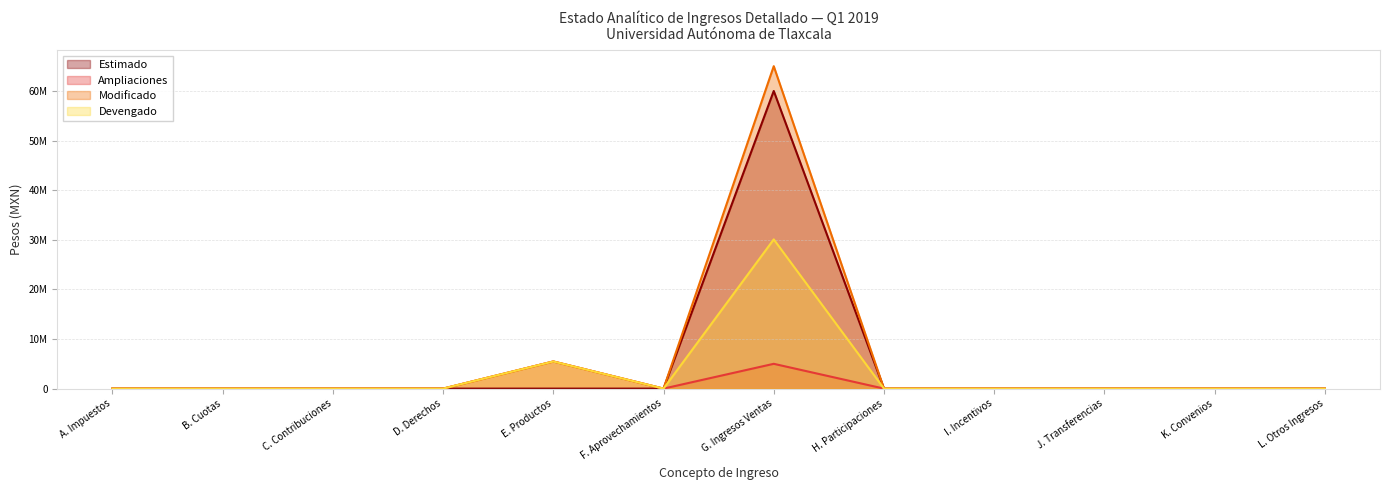

Reading left to right, list all the values displayed in this chart.

Estimado: A. Impuestos=0	B. Cuotas=0	C. Contribuciones=0	D. Derechos=0	E. Productos=0	F. Aprovechamientos=0	G. Ingresos Ventas=60000000	H. Participaciones=0	I. Incentivos=0	J. Transferencias=0	K. Convenios=0	L. Otros Ingresos=0
Ampliaciones: A. Impuestos=0	B. Cuotas=0	C. Contribuciones=0	D. Derechos=0	E. Productos=5471602	F. Aprovechamientos=0	G. Ingresos Ventas=5000000	H. Participaciones=0	I. Incentivos=0	J. Transferencias=0	K. Convenios=0	L. Otros Ingresos=0
Modificado: A. Impuestos=0	B. Cuotas=0	C. Contribuciones=0	D. Derechos=0	E. Productos=5471602	F. Aprovechamientos=0	G. Ingresos Ventas=65000000	H. Participaciones=0	I. Incentivos=0	J. Transferencias=0	K. Convenios=0	L. Otros Ingresos=0
Devengado: A. Impuestos=0	B. Cuotas=0	C. Contribuciones=0	D. Derechos=0	E. Productos=5468258	F. Aprovechamientos=0	G. Ingresos Ventas=30078894	H. Participaciones=0	I. Incentivos=0	J. Transferencias=0	K. Convenios=0	L. Otros Ingresos=0